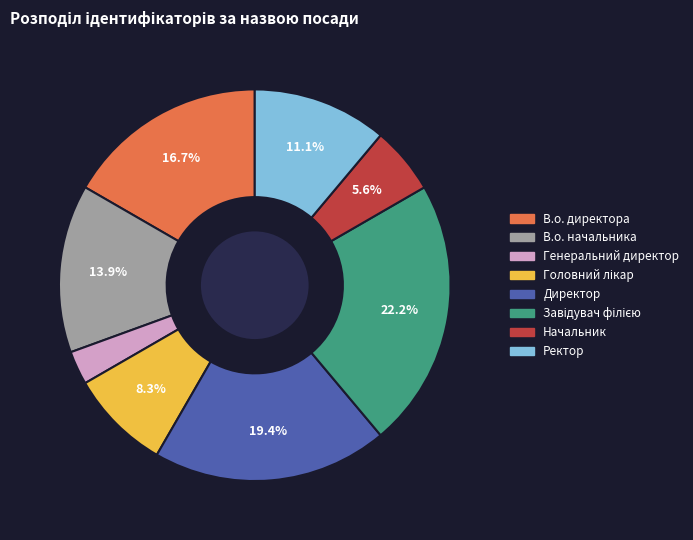

To the nearest percent, what is the combined percentage of В.о. директора and Начальник?

22%